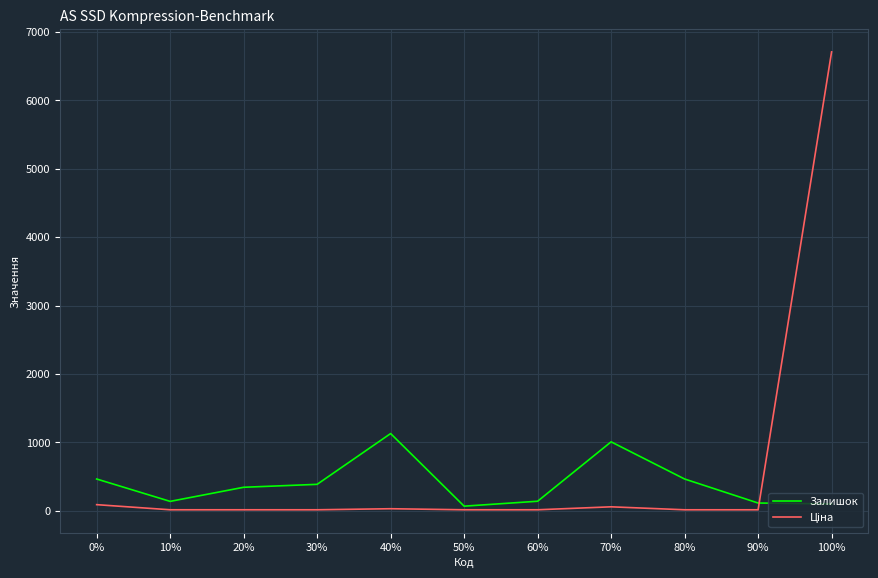

At which category is the sum across all series the highest?

100%